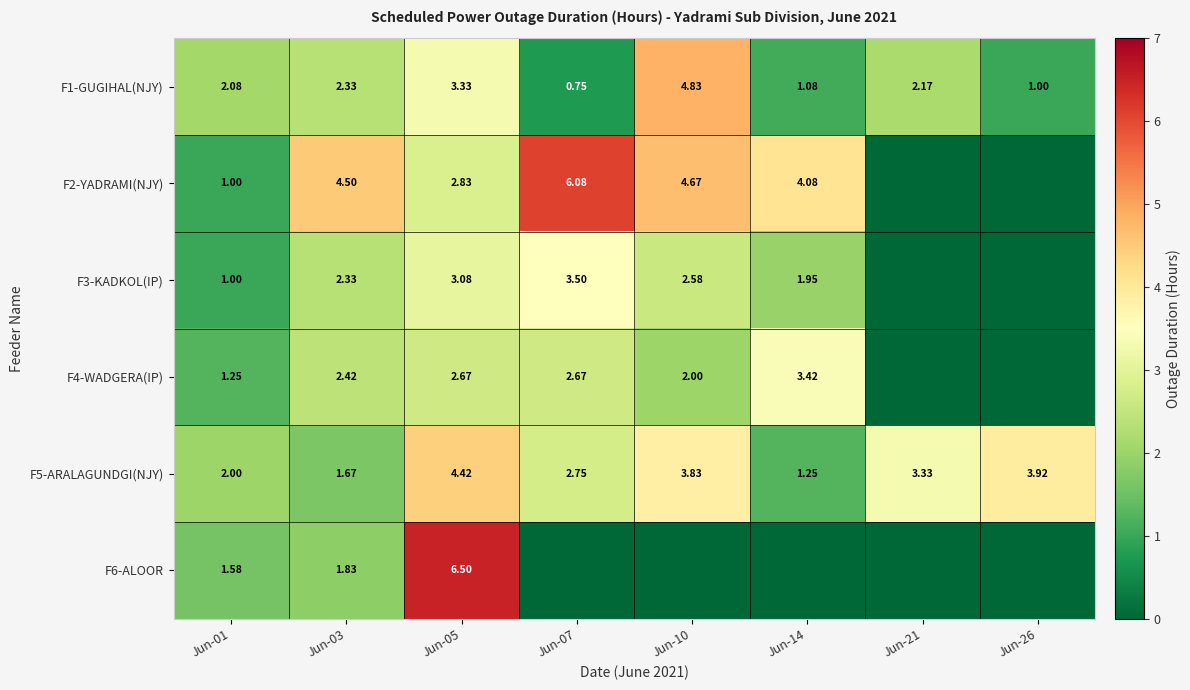

What is the spread (max minus min) of values at Jun-07?

6.1